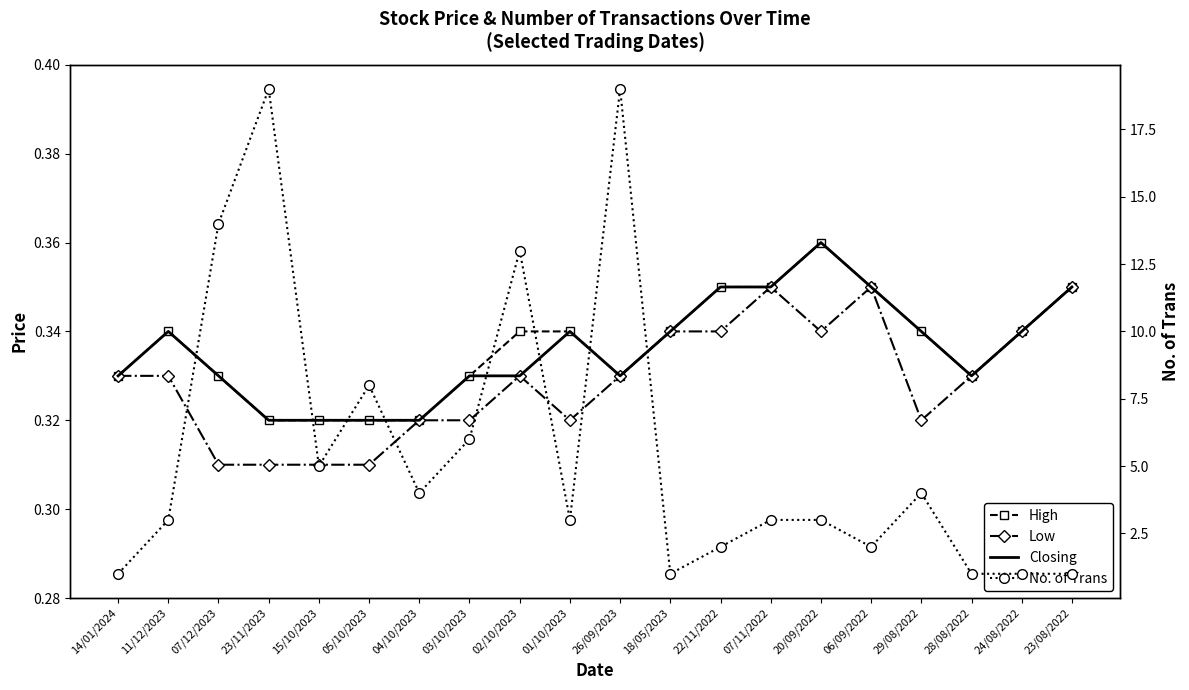

True or false: Closing and No. of Trans intersect in this chart.

False